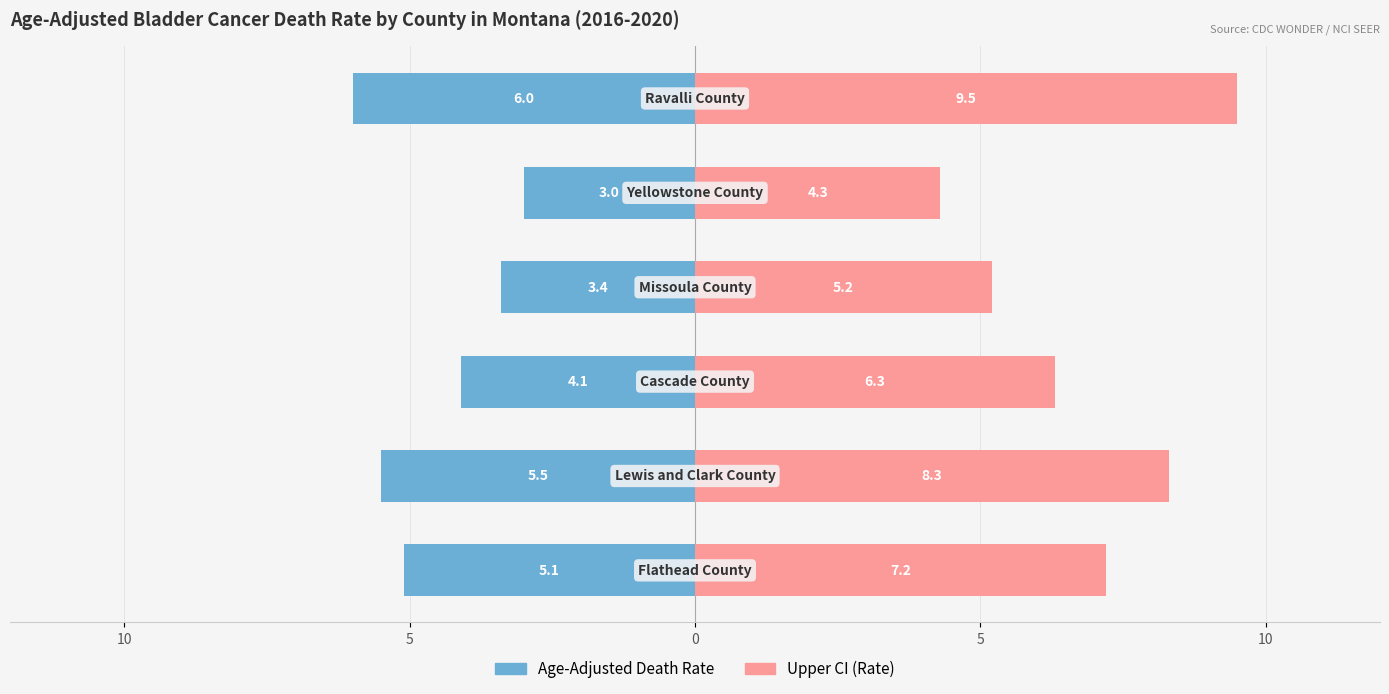

Rank the series by their maximum value, from highest to lowest.

Upper CI (Rate), Age-Adjusted Rate